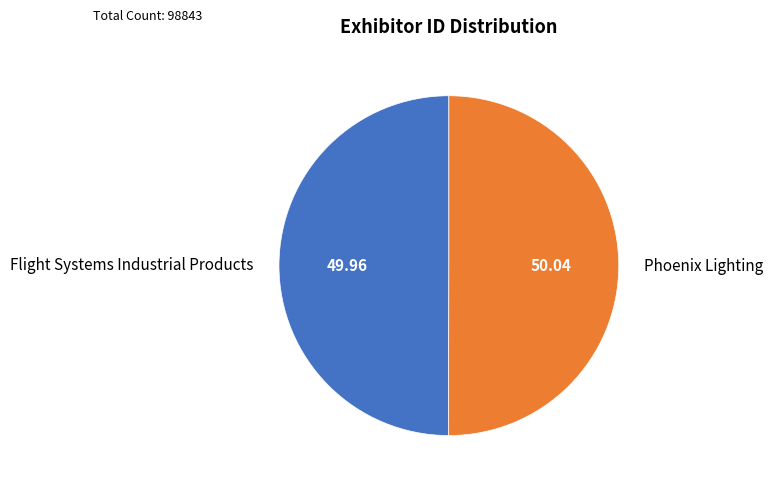

Is the sum of Flight Systems Industrial Products and Phoenix Lighting greater than half?

Yes